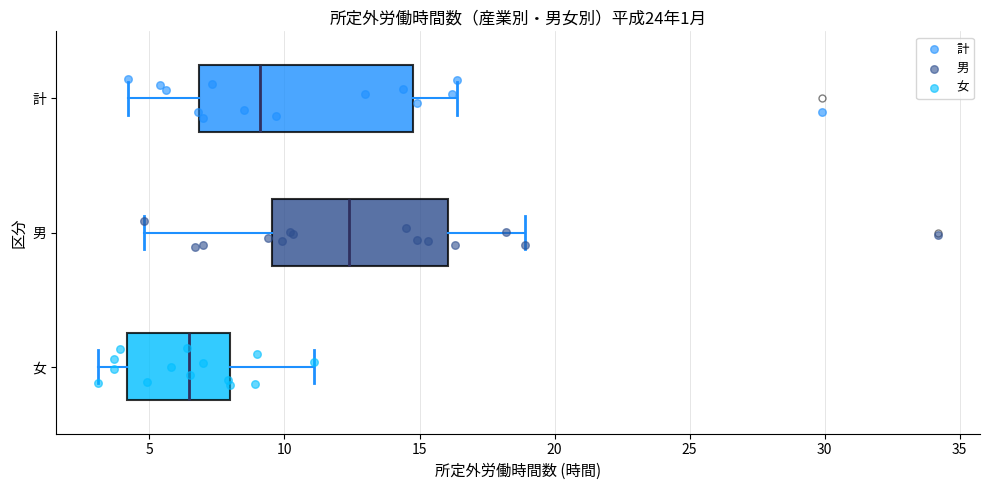

Which box has the furthest to the right median line?

男